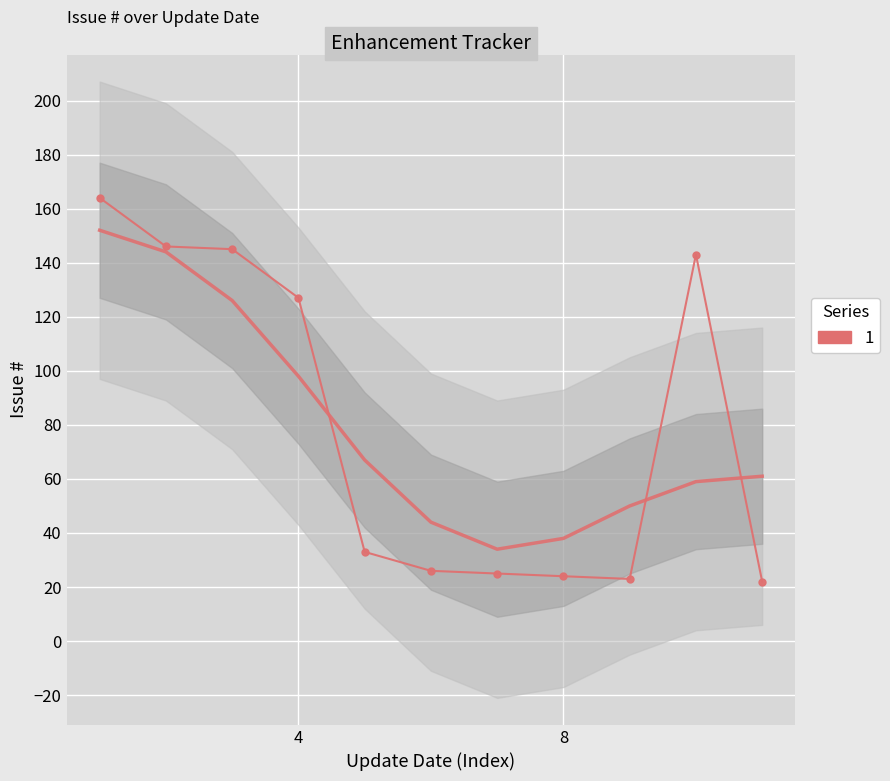

True or false: the data shows 22 at 2010-10-24.

True